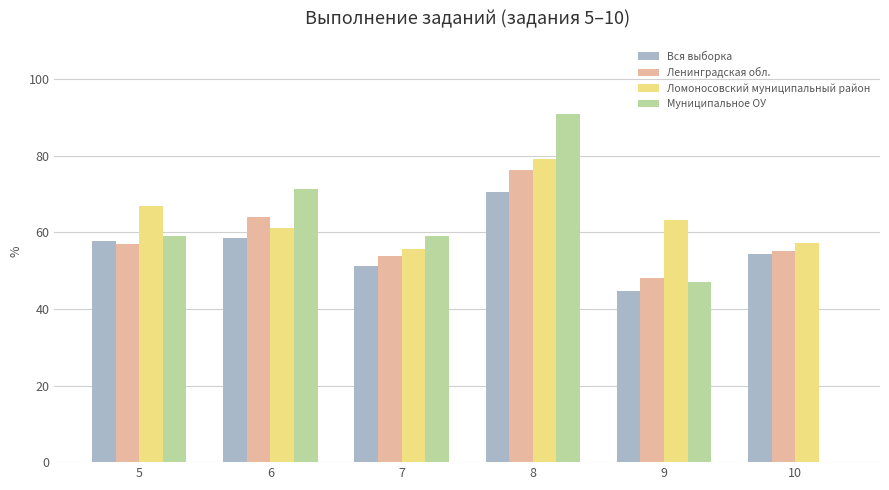

What value does the Вся выборка series have at 8?

70.4